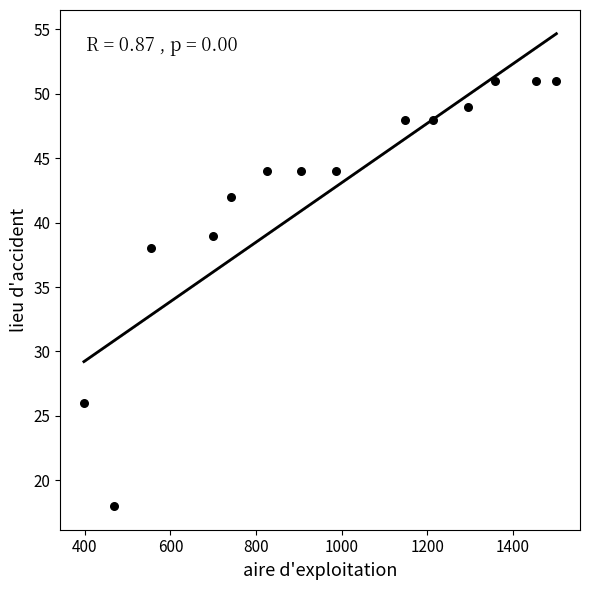

What is the range of Y values (max minus min)?

33